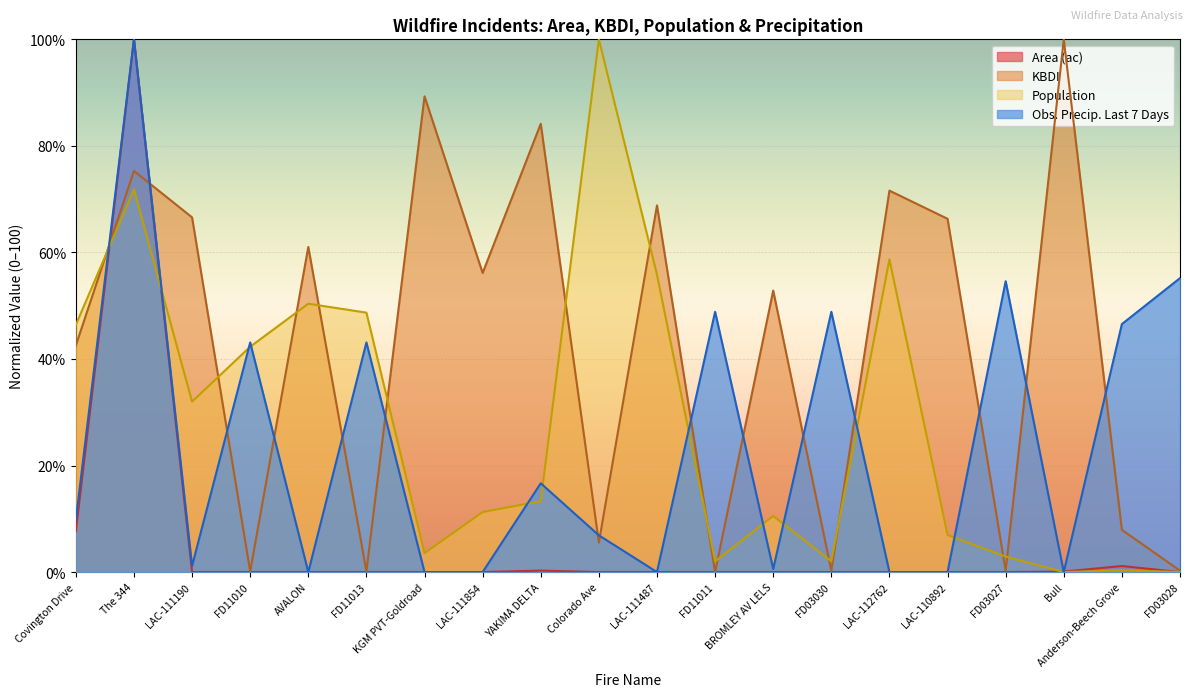

Which has a higher value, Bull or FD03030?

Bull